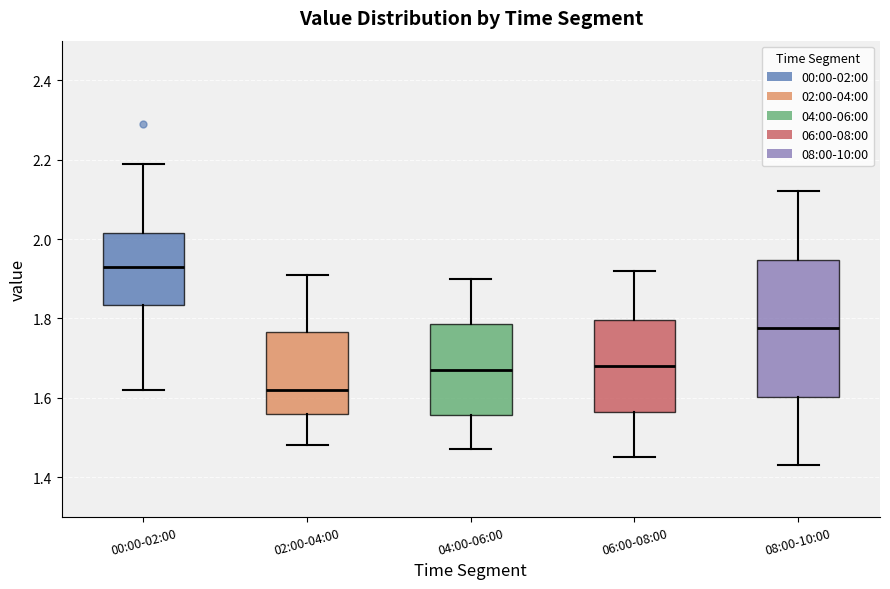

Where is the upper edge of the box for 08:00-10:00 on the y-axis? The values are not printed on the chart, so give them approximately, as read against the axis.

1.94